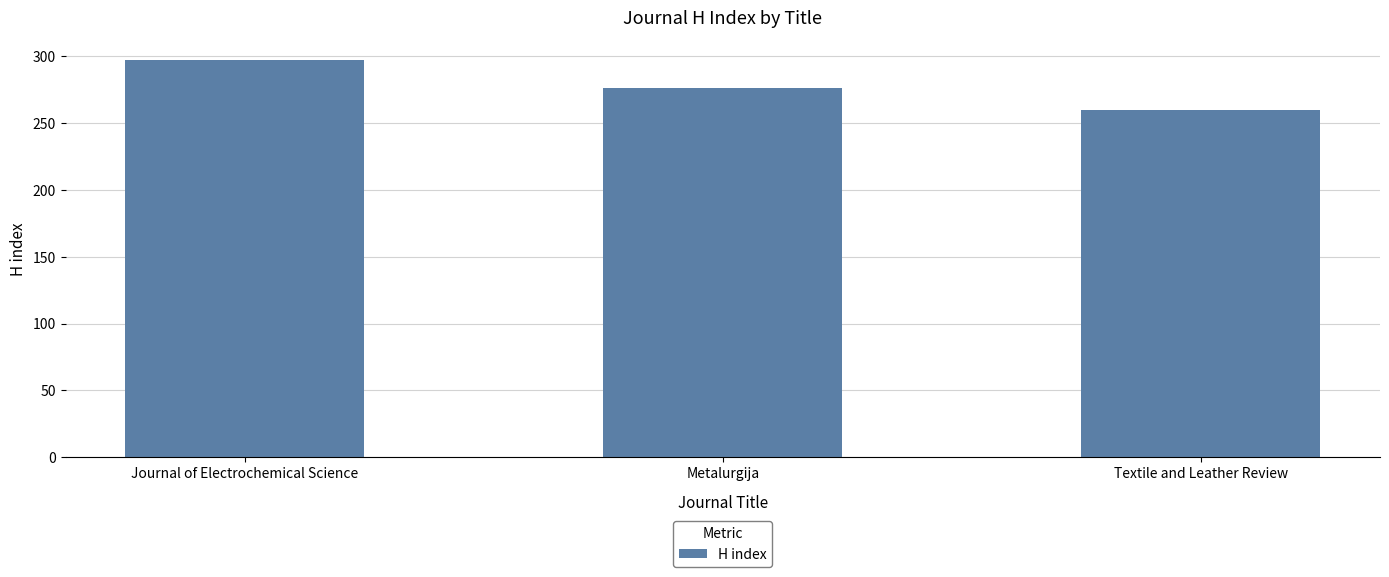

What is the approximate value at Journal of Electrochemical Science?

297